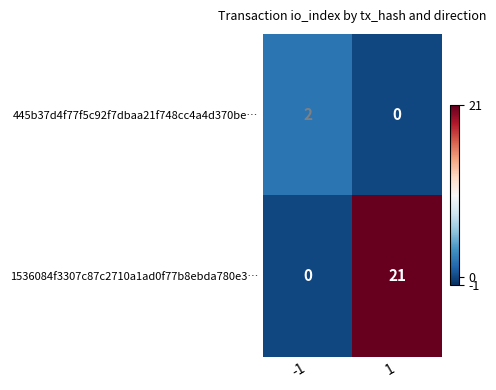

How many distinct data groups are displayed?

2